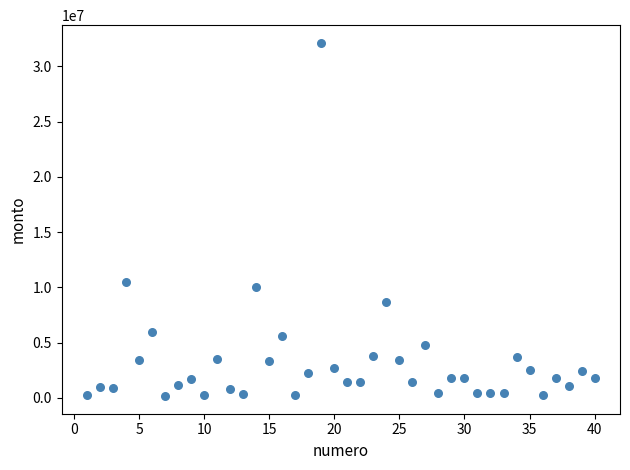

What Y value in the scatter plot is closest to 16147465?

10500000